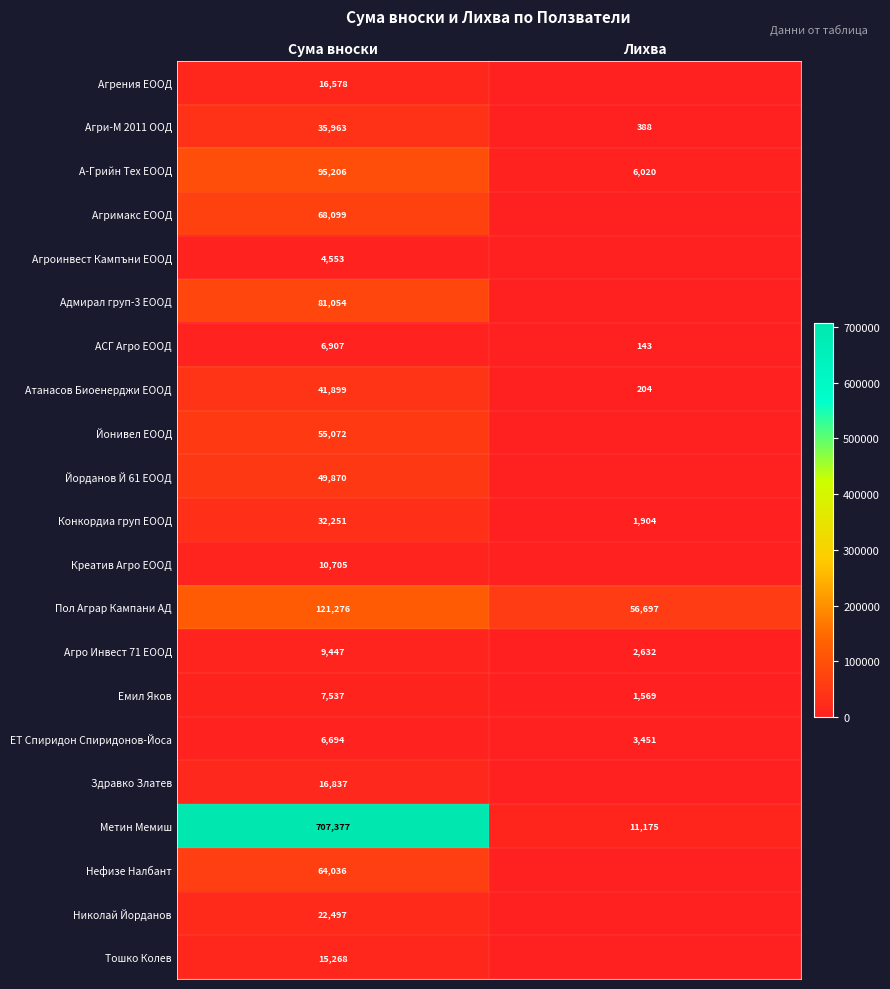

How many values in the Метин Мемиш series are below 707377?

1